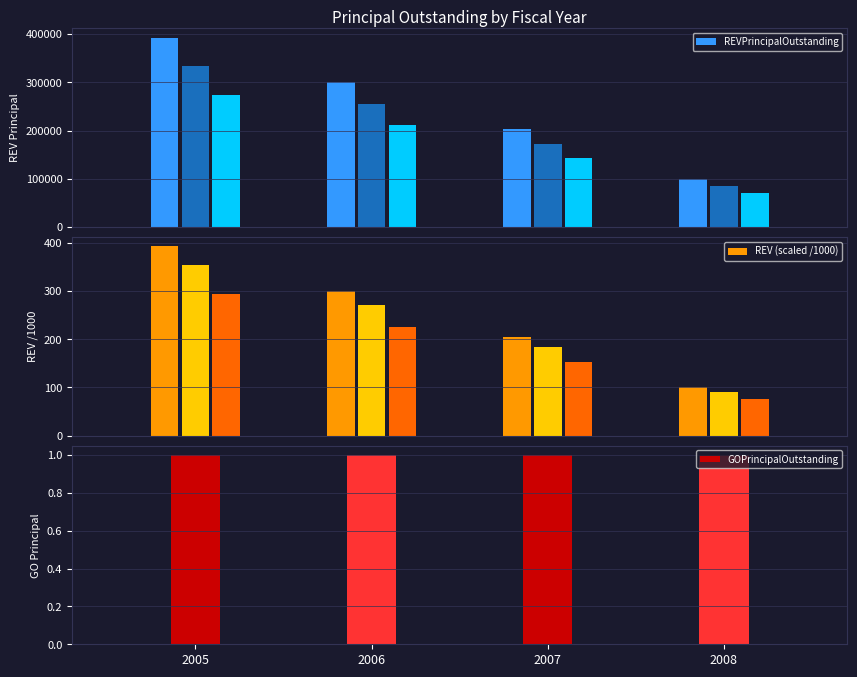

Where does the REVPrincipalOutstanding series first go above 300940?

2005